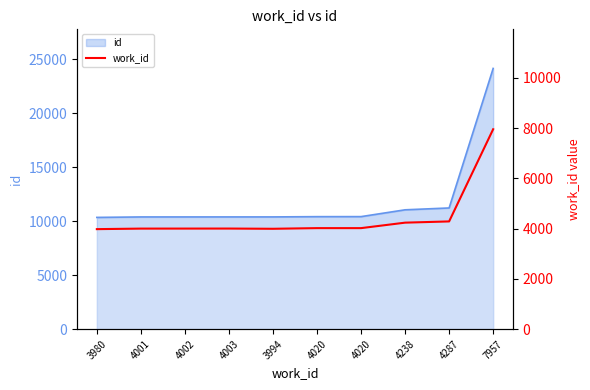

How many data points are above 4020?

3